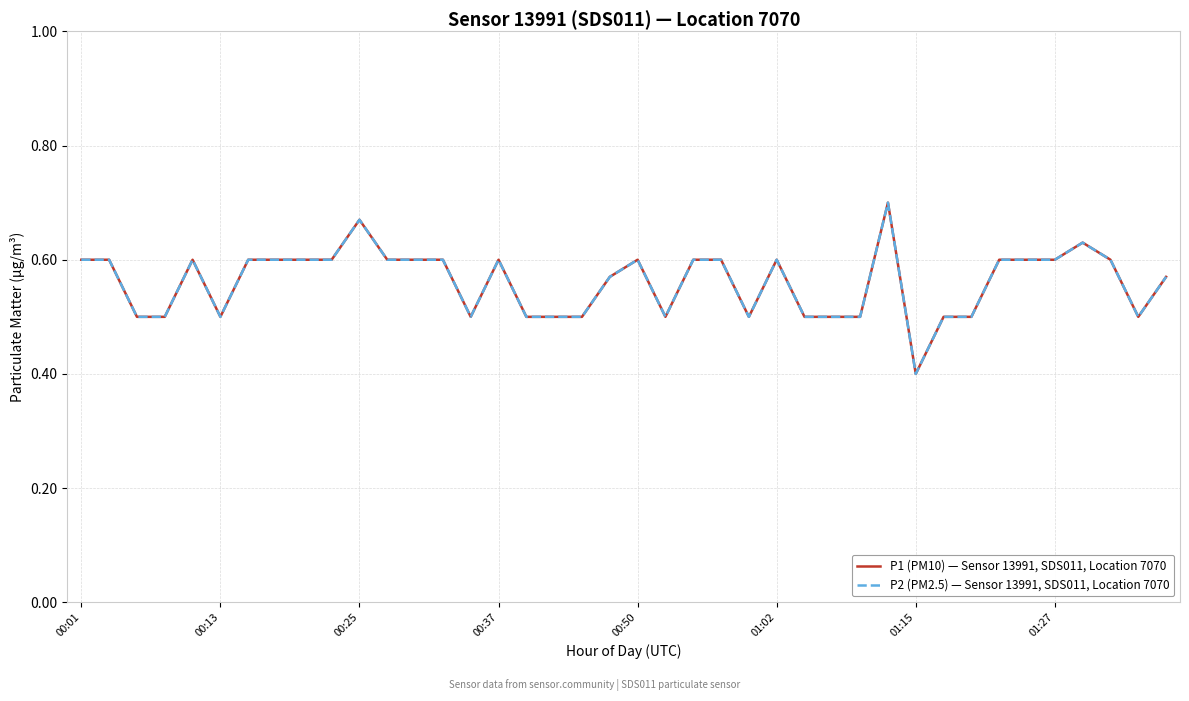

Does the chart display data point markers on the line(s)?

No